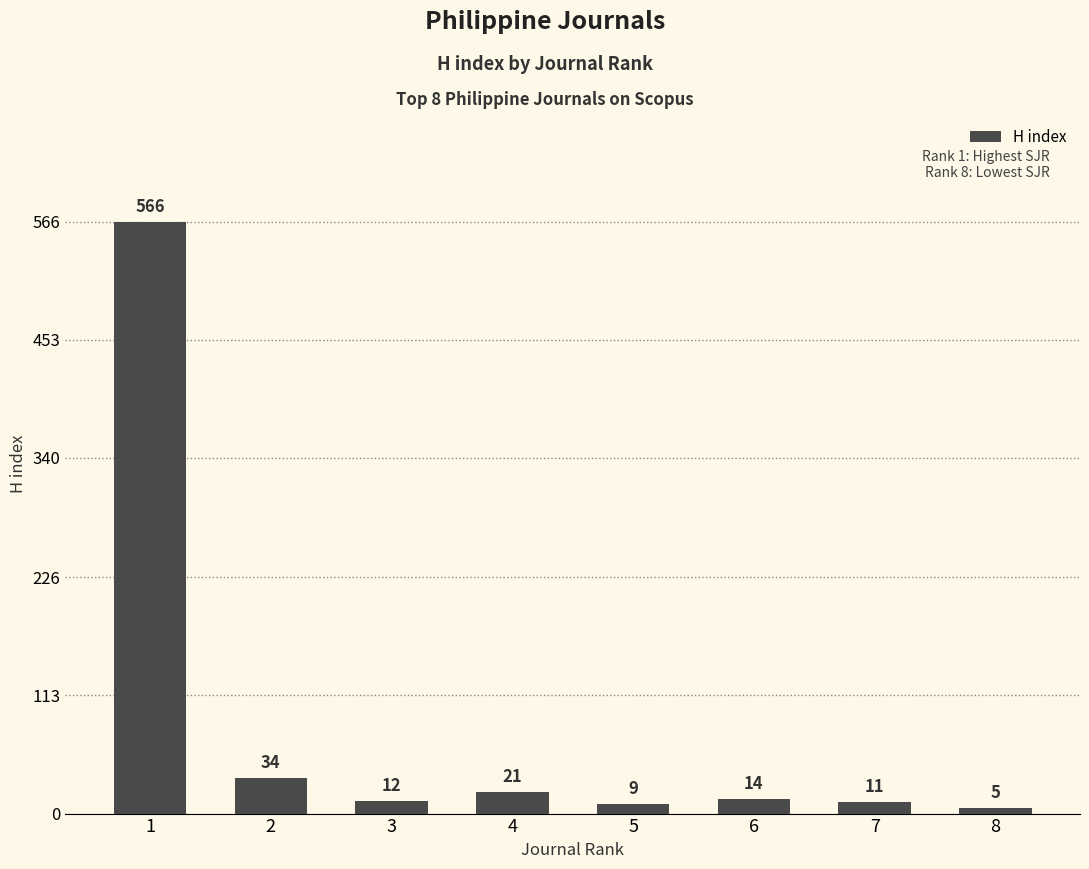

Reading left to right, what are all the values shown in this chart?

1=566	2=34	3=12	4=21	5=9	6=14	7=11	8=5